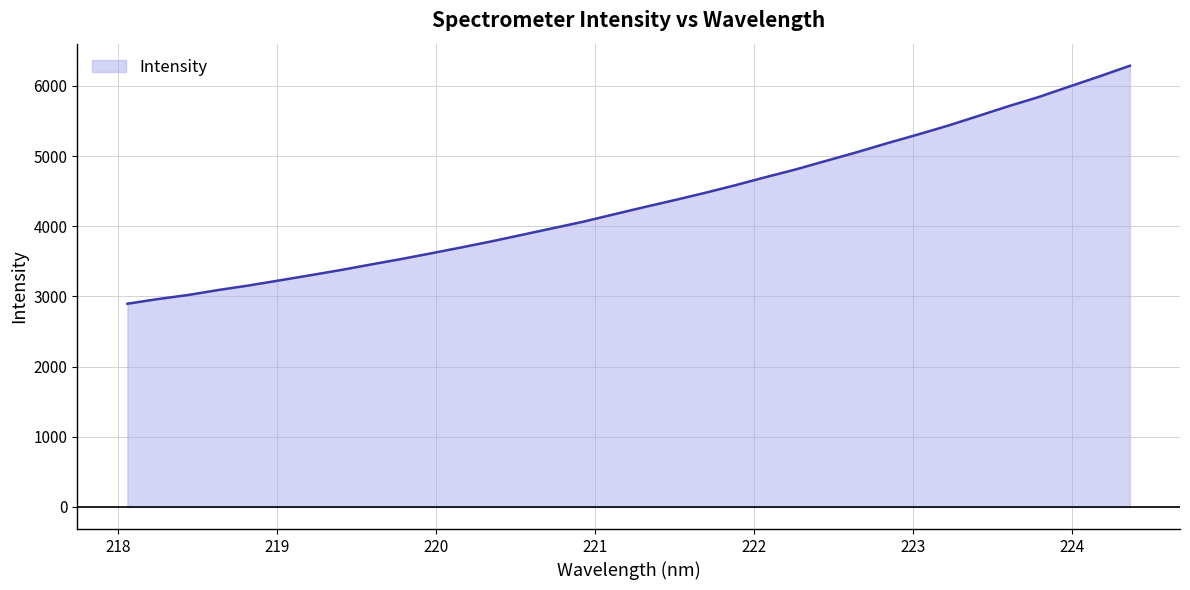

What is the greatest value displayed?

6288.6